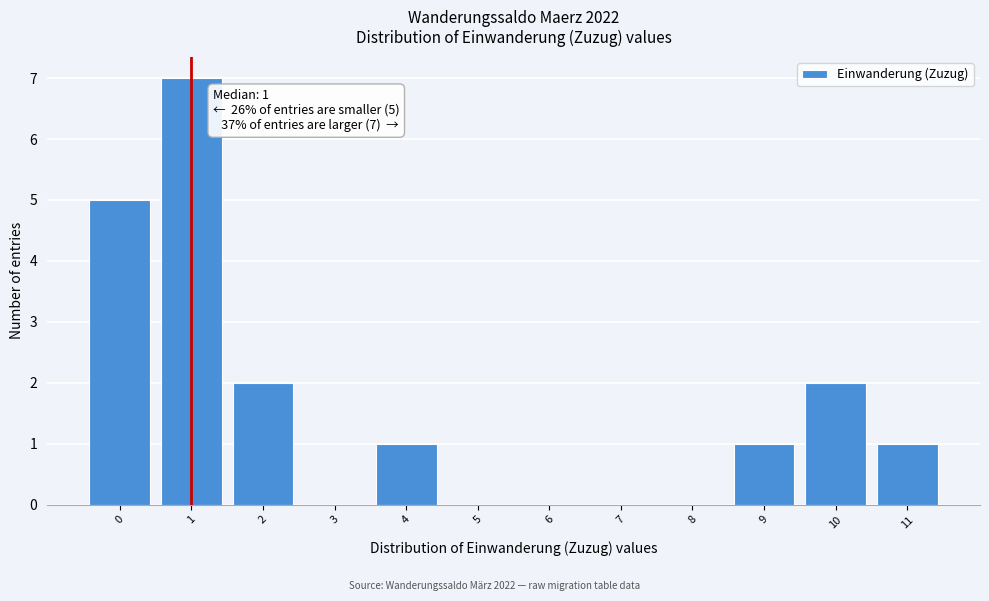

Over which range of the x-axis is the bar tallest?

0.5 to 1.5